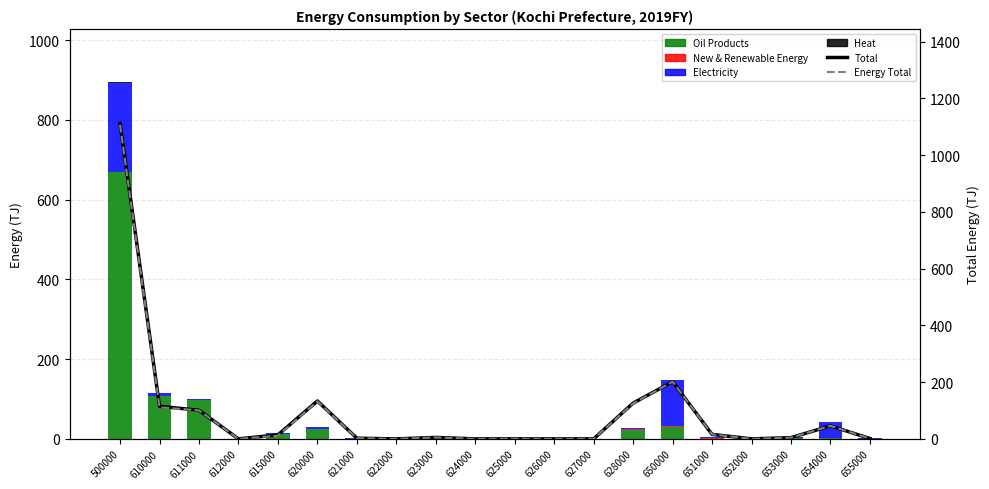

Reading left to right, extract all data points from this chart.

Oil Products: 670.0	107.6	96.4	0.0	11.2	23.8	0.6	0.0	0.9	0.0	0.0	0.0	0.0	22.3	29.8	0.5	0.0	1.9	3.1	0.0
New & Renewable Energy: 0.0	0.0	0.0	0.0	0.0	0.0	0.0	0.0	2.1	0.0	0.0	0.0	0.0	2.6	3.6	0.8	0.0	0.0	0.0	0.0
Electricity: 223.3	6.8	4.4	0.0	2.4	6.6	1.0	0.0	2.1	0.0	0.0	0.0	0.0	3.5	114.4	4.5	0.1	2.4	38.8	1.0
Heat: 0.4	0.0	0.0	0.0	0.0	0.0	0.0	0.0	0.0	0.0	0.0	0.0	0.0	0.0	0.4	0.0	0.0	0.0	0.0	0.0
Total: 1111.7	114.9	100.9	0.0	14.0	133.6	2.4	0.0	5.1	0.0	0.0	0.0	0.0	126.1	201.5	15.8	0.1	4.4	45.9	1.2
Energy Total: 1107.0	111.4	100.4	0.0	11.0	132.4	2.4	0.0	5.0	0.0	0.0	0.0	0.0	125.0	201.5	15.8	0.1	4.4	45.9	1.2